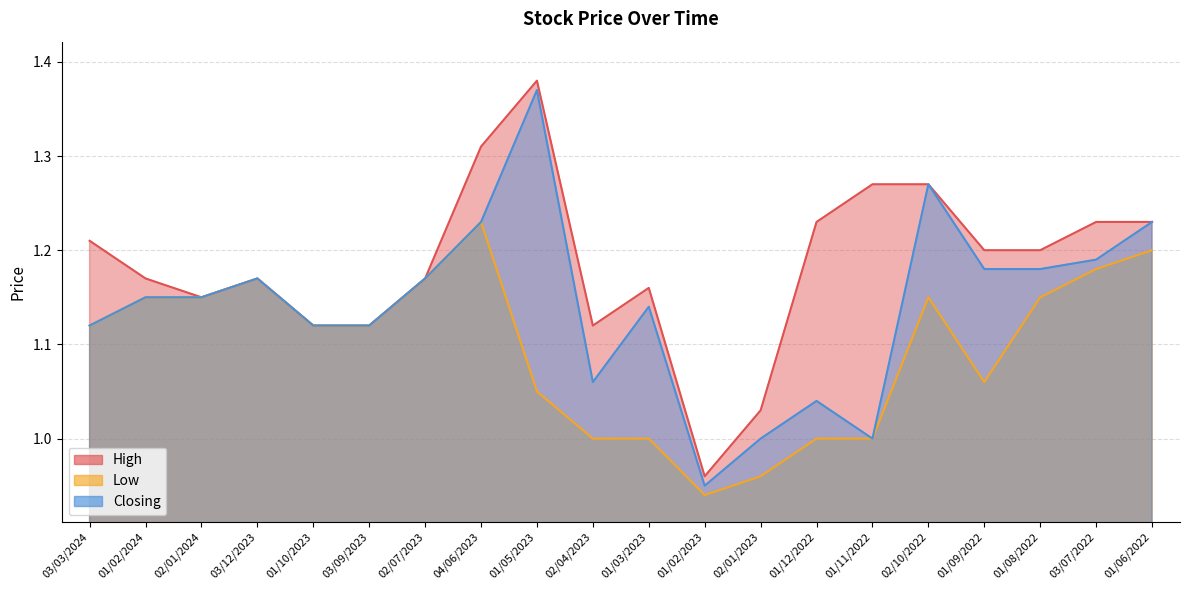

Is the value of Closing at 03/12/2023 greater than the value of Low at 02/01/2024?

Yes